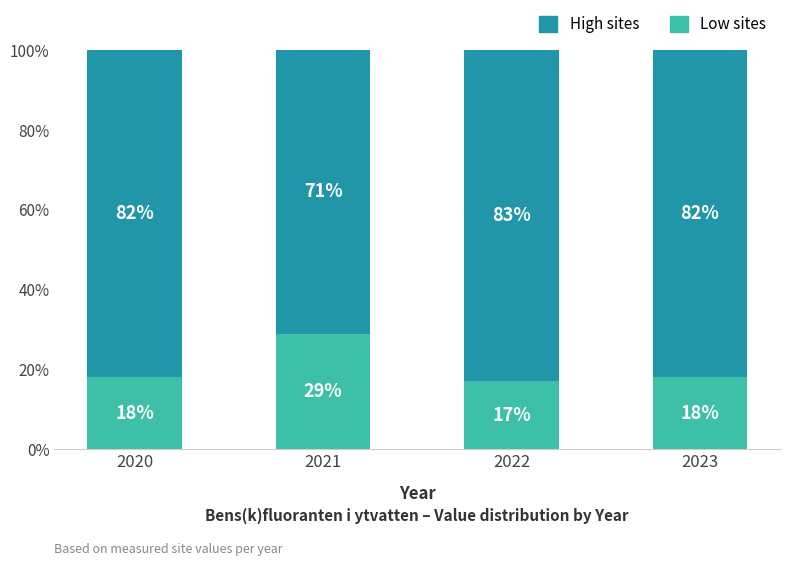

What is the total value across all series at 2023?

100